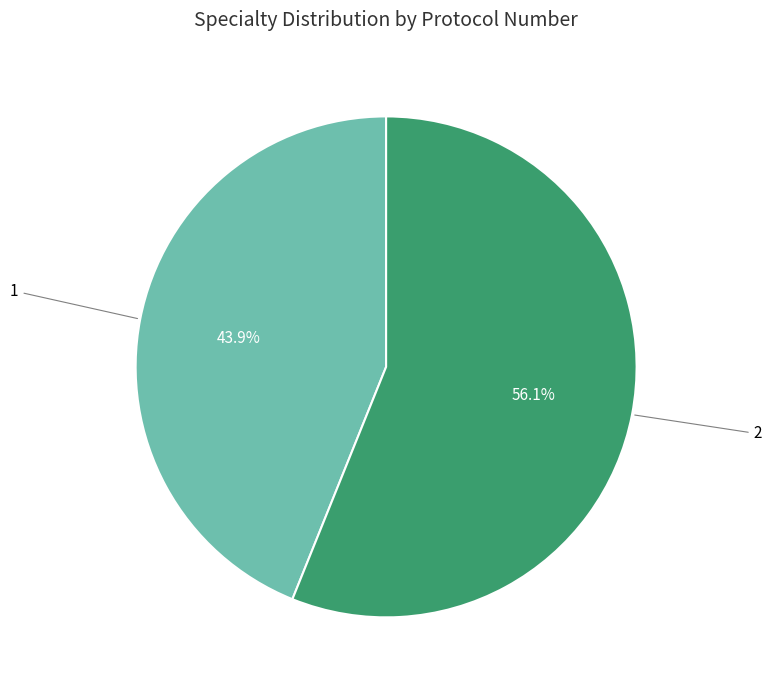

Is there any slice that represents more than half of the pie?

Yes